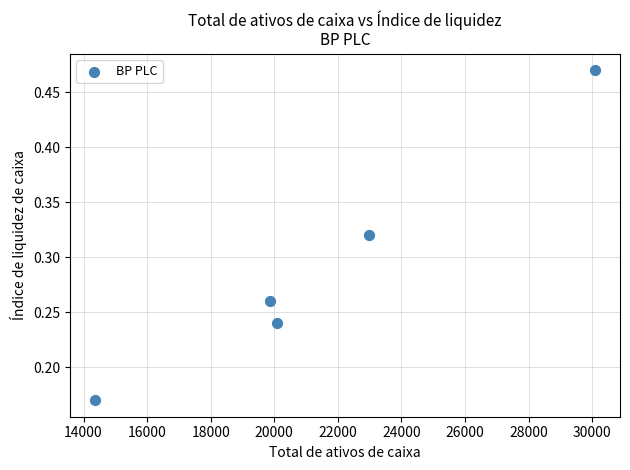

What is the average X value?

21477.8